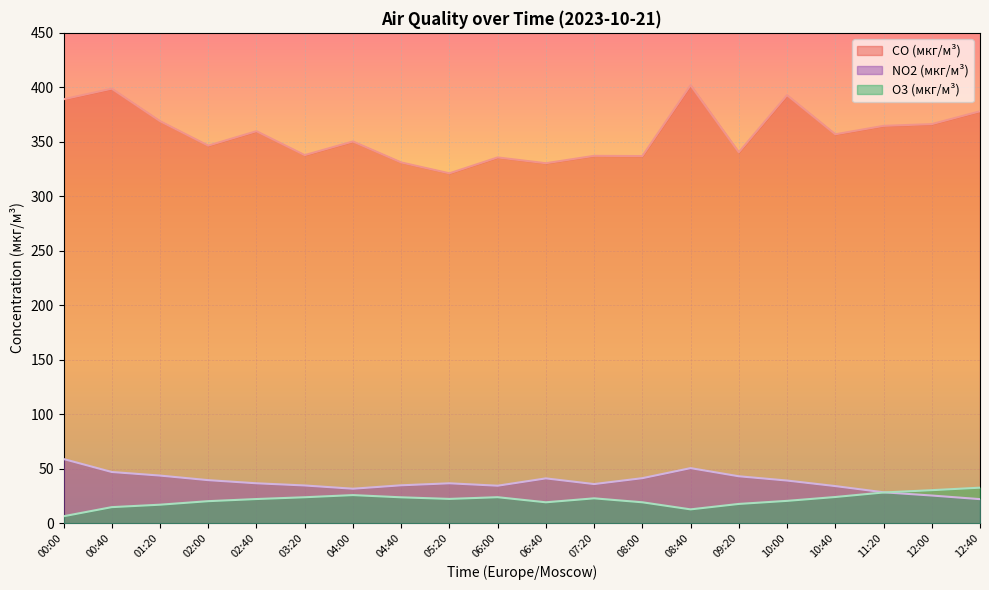

At which category does CO (мкг/м³) reach its first local valley?

02:00